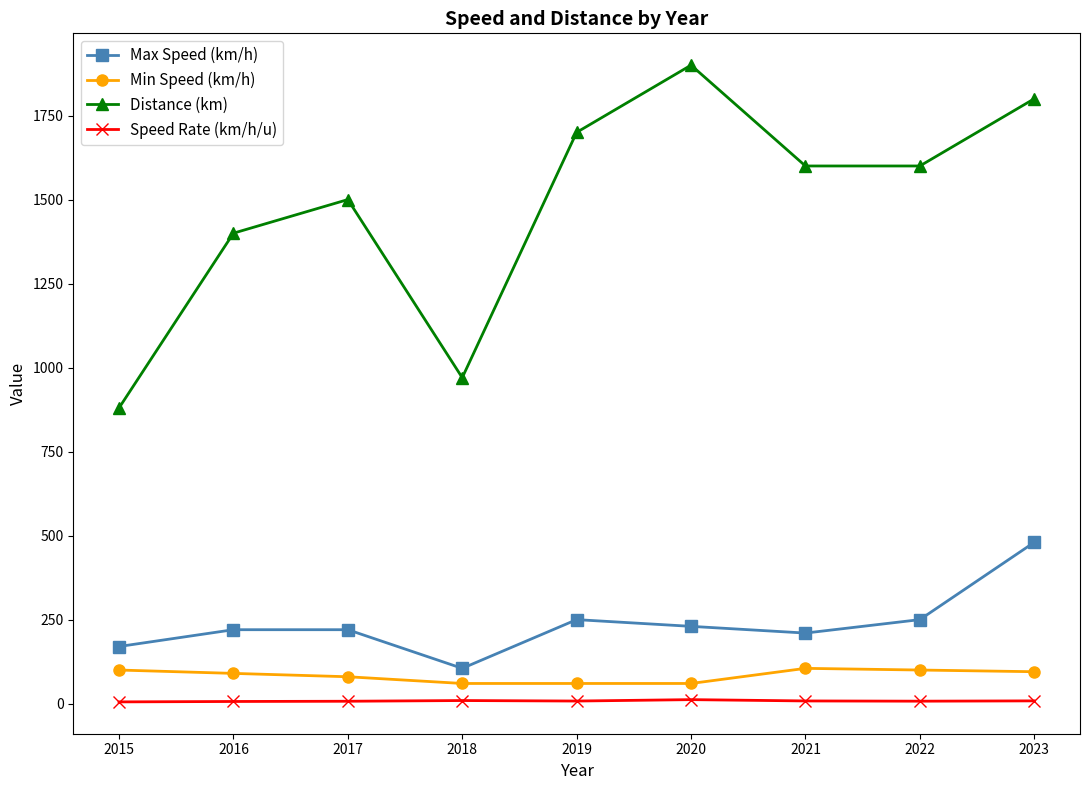

Which series has the largest range (max minus min)?

Distance (km)